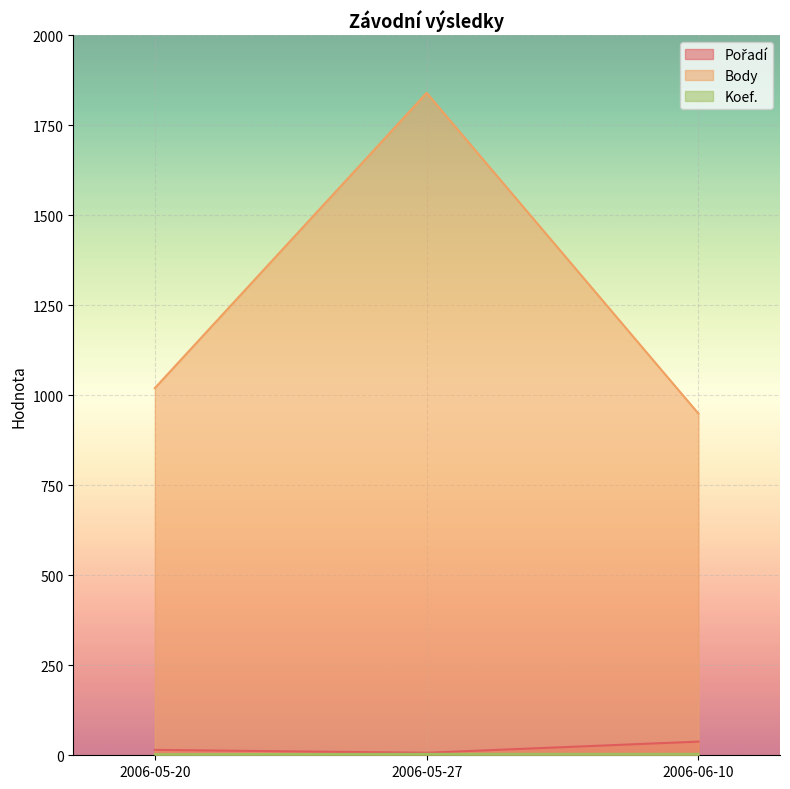

Is the value of Koef. at 2006-05-20 greater than the value of Pořadí at 2006-06-10?

No